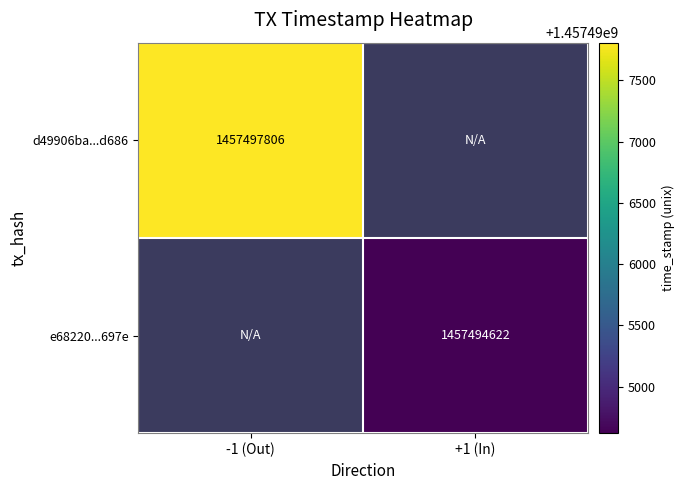

True or false: d49906ba...d686 has a value of 2405686228 at -1 (Out).

False